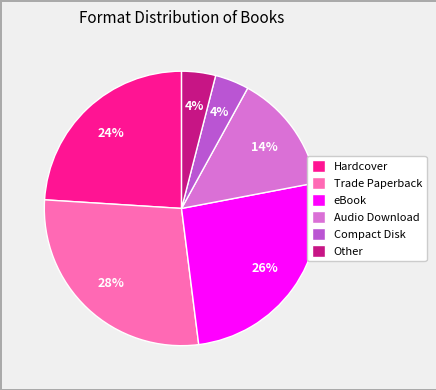

Is it true that Compact Disk is 11% of the pie?

False